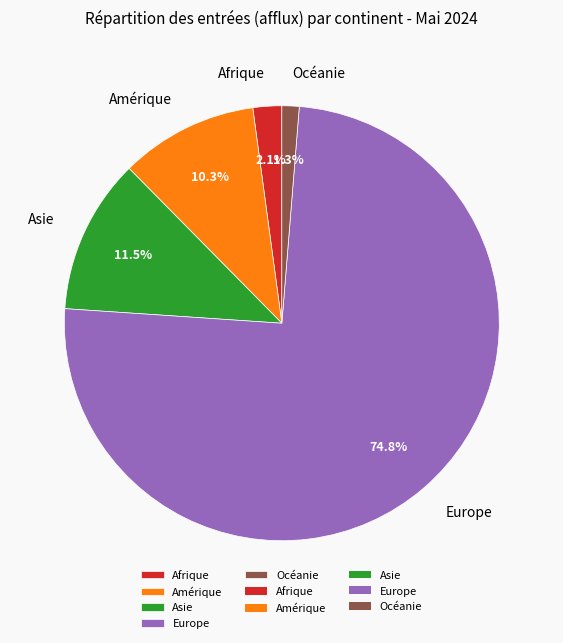

Is Europe the majority of the pie?

Yes